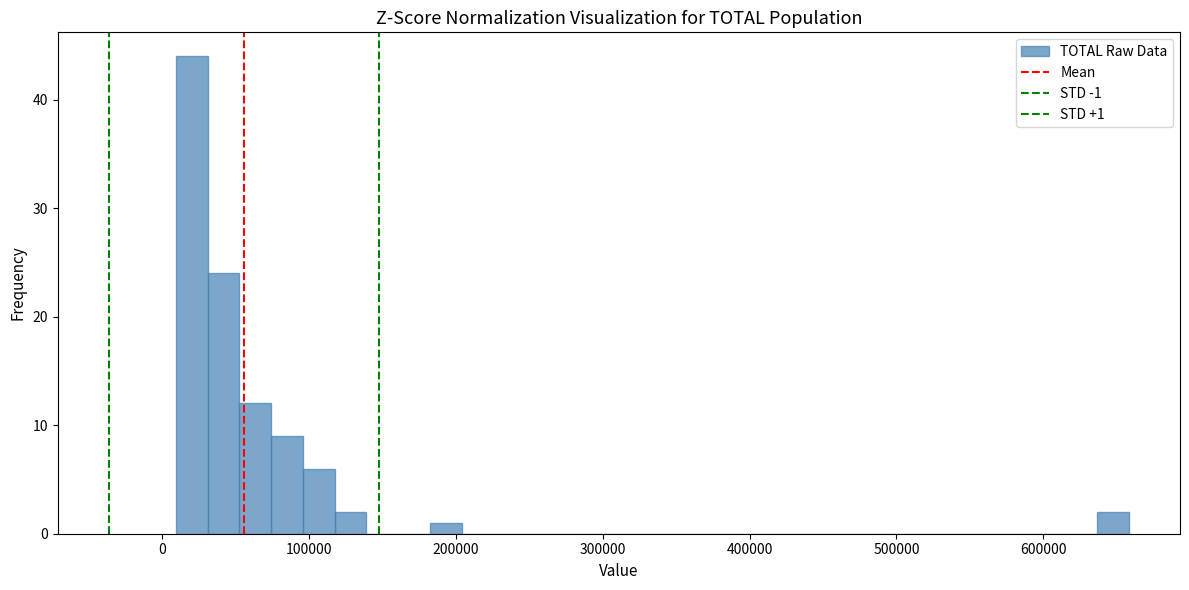

Read against the x-axis, roughly where is the centre of the tallest bar?

20000